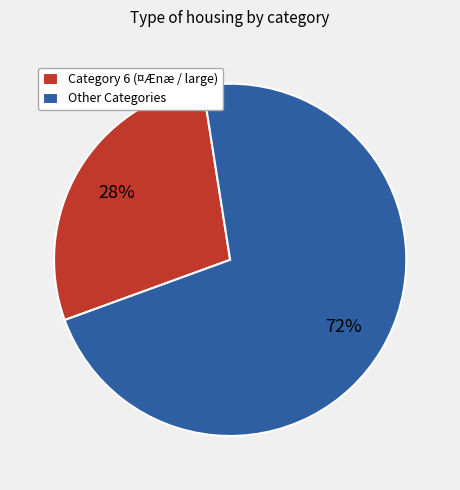

How many slices are in this pie chart?

2